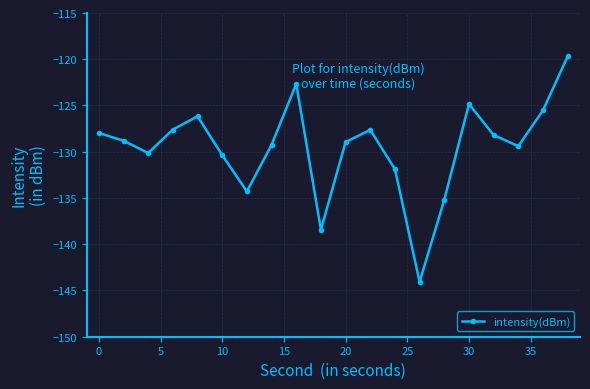

How many points are higher than both their immediate neighbors (excluding endpoints)?

4